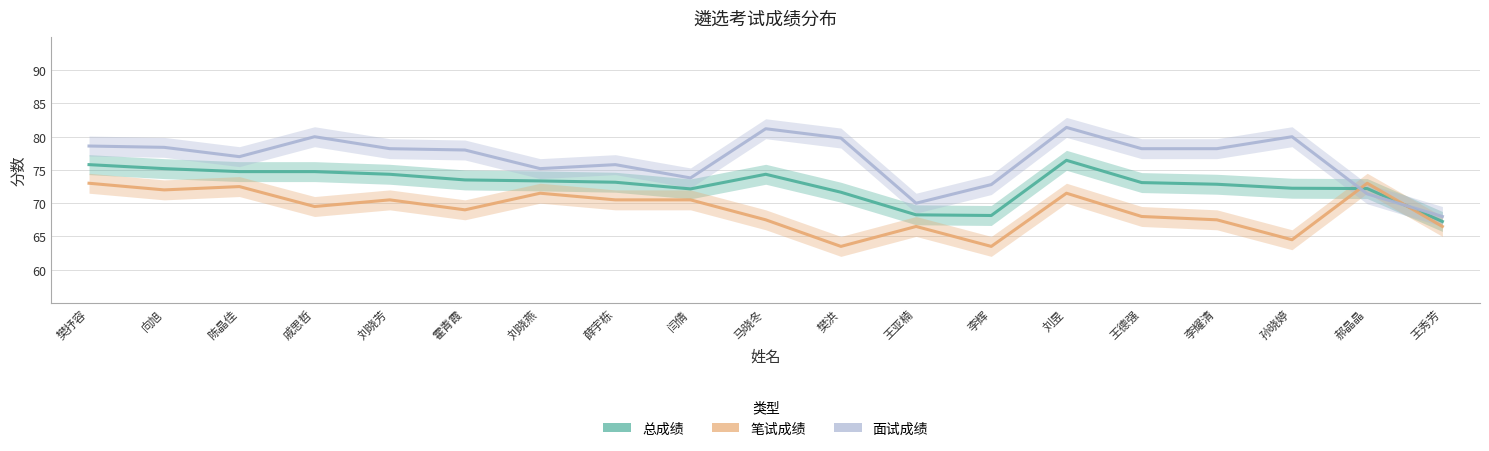

Is it true that 面试成绩 equals 78.2 at 王德强?

True